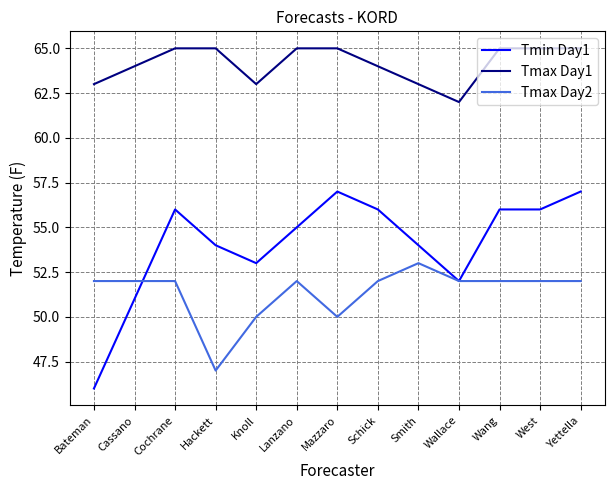

What is the sum of all Tmin Day1 values?

703